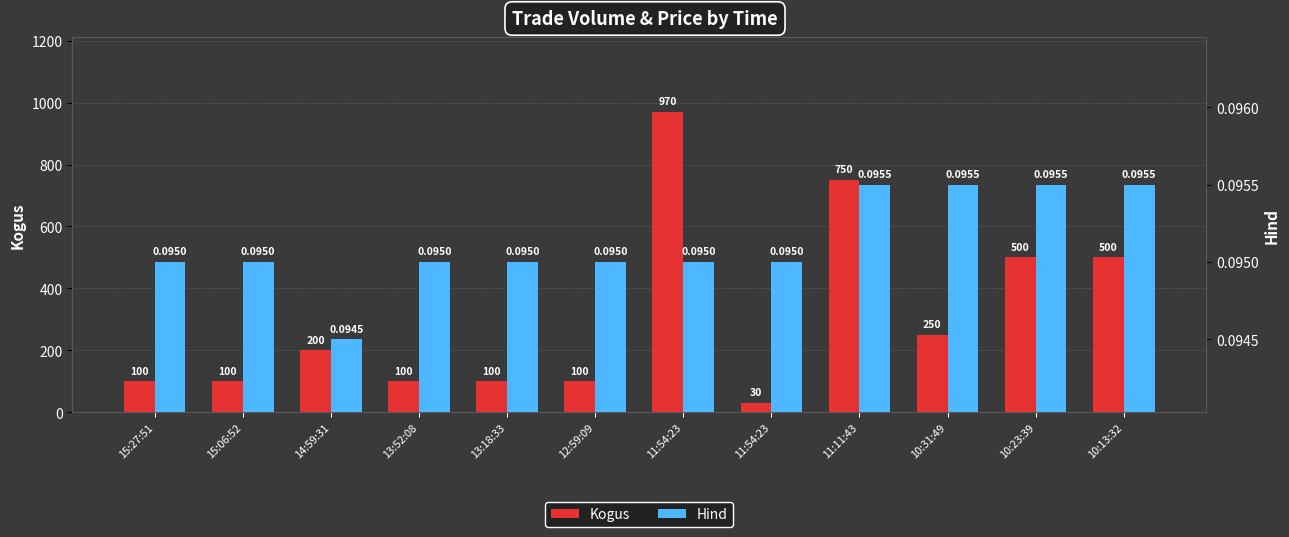

What is the lowest value of the Hind series?

0.1